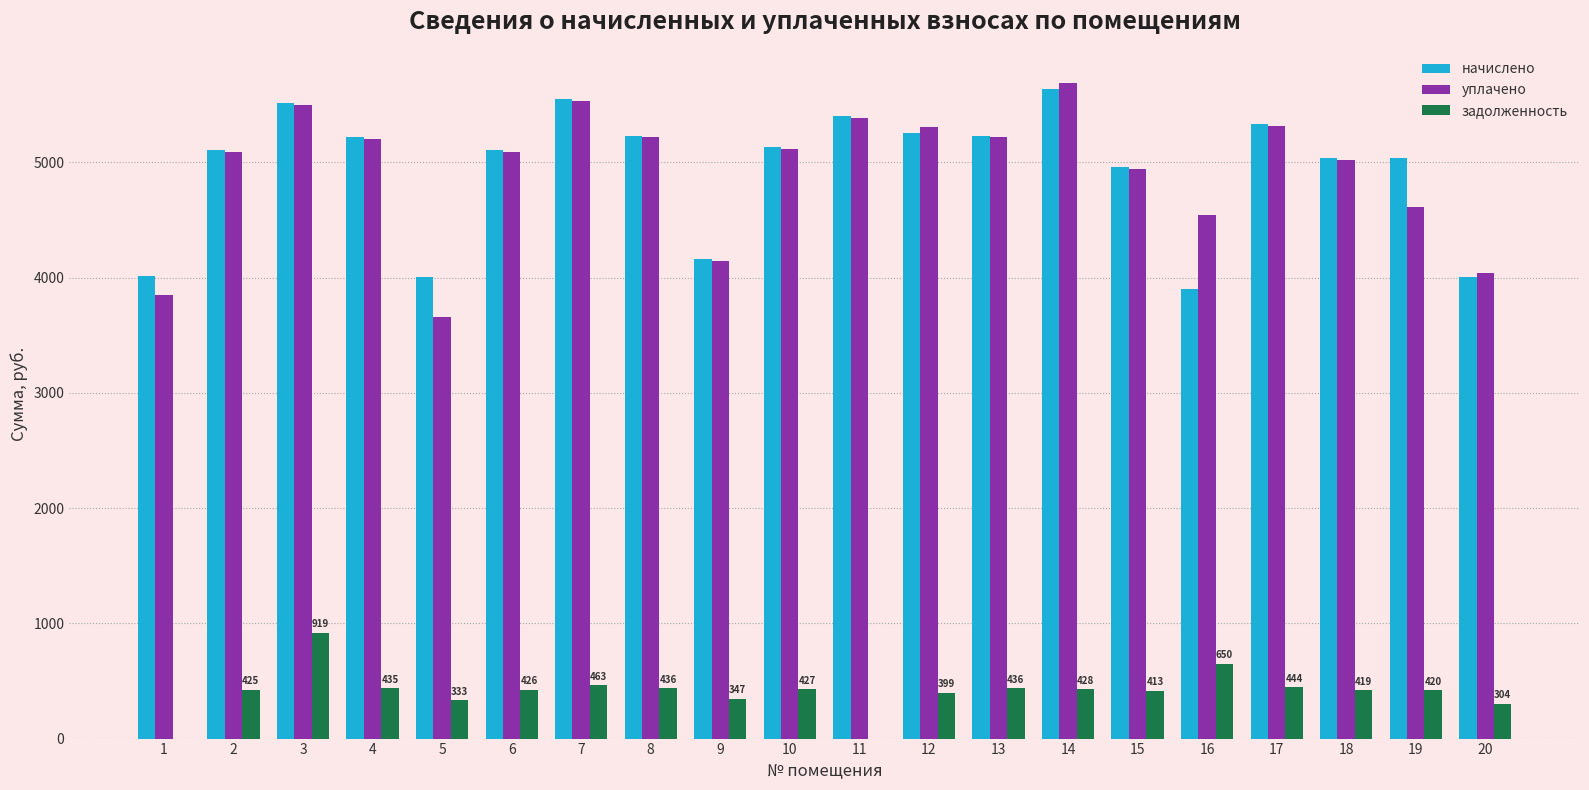

The value of начислено at 14 is 5638.9. True or false?

True